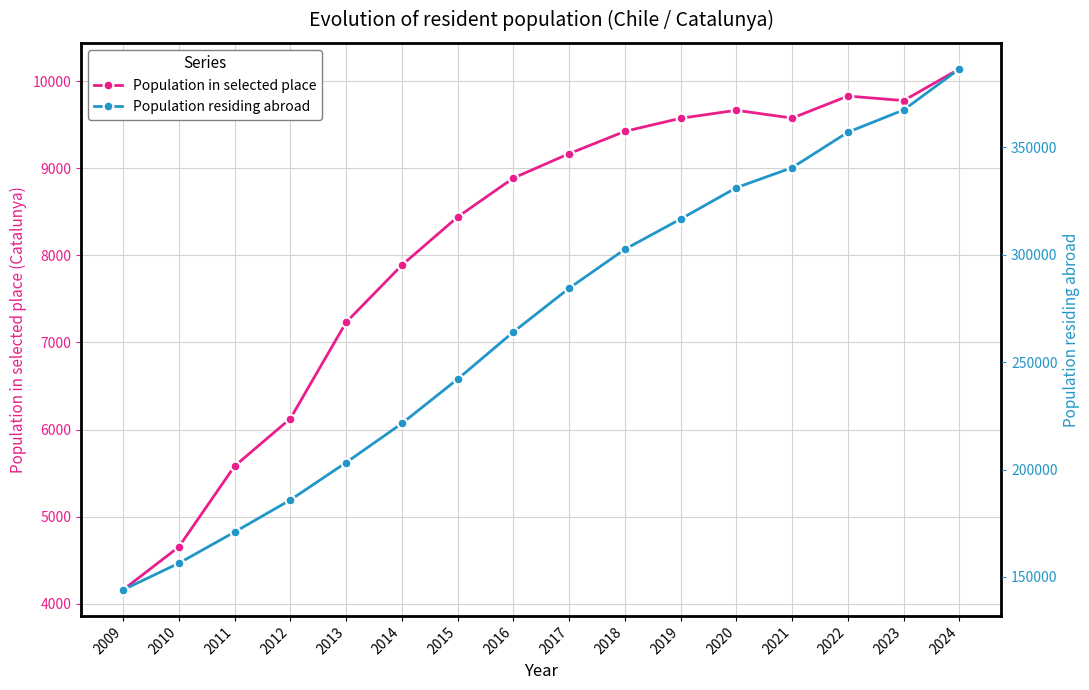

What is the sum of all Population residing abroad values?

4274022